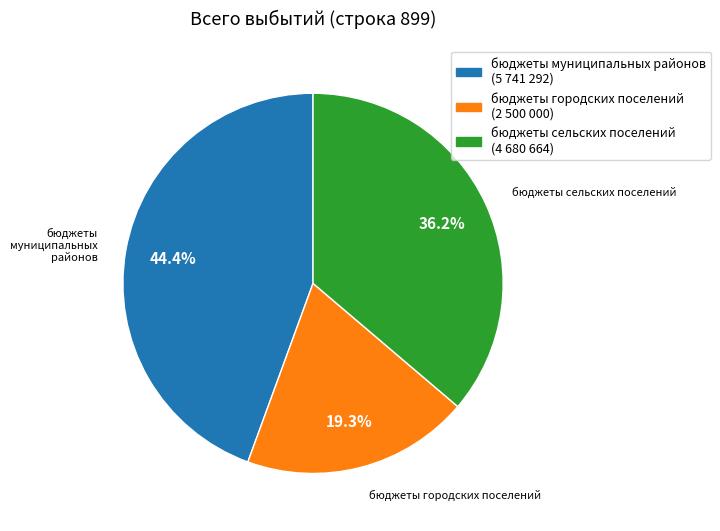

Does any single category account for the majority?

No